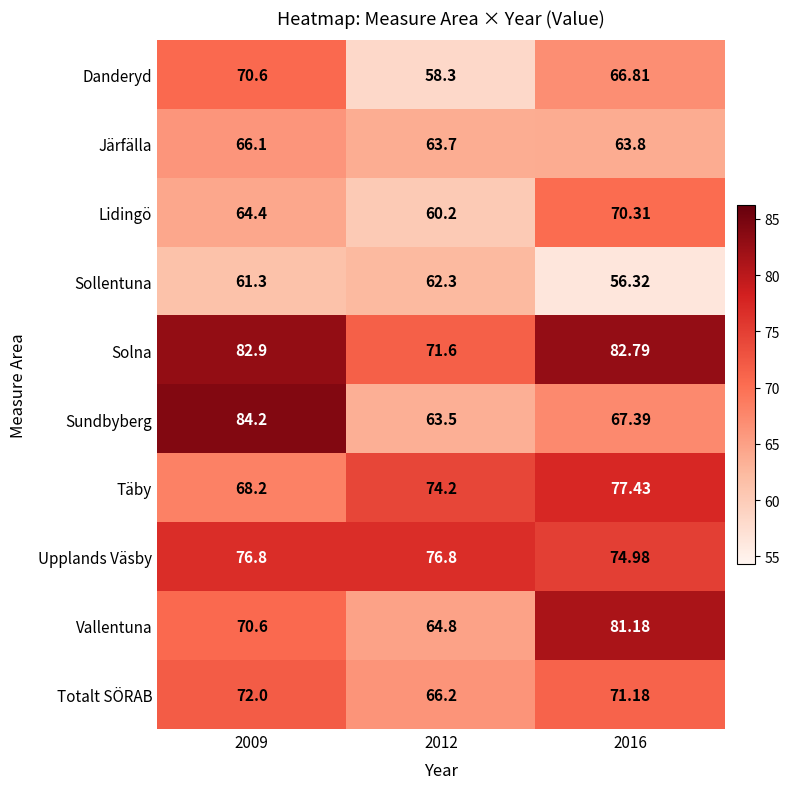

Which series has the largest total across all categories?

Solna